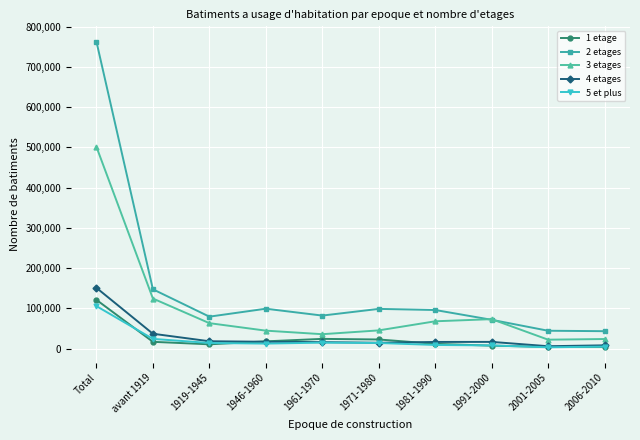

Which series has the widest spread of values?

2 etages